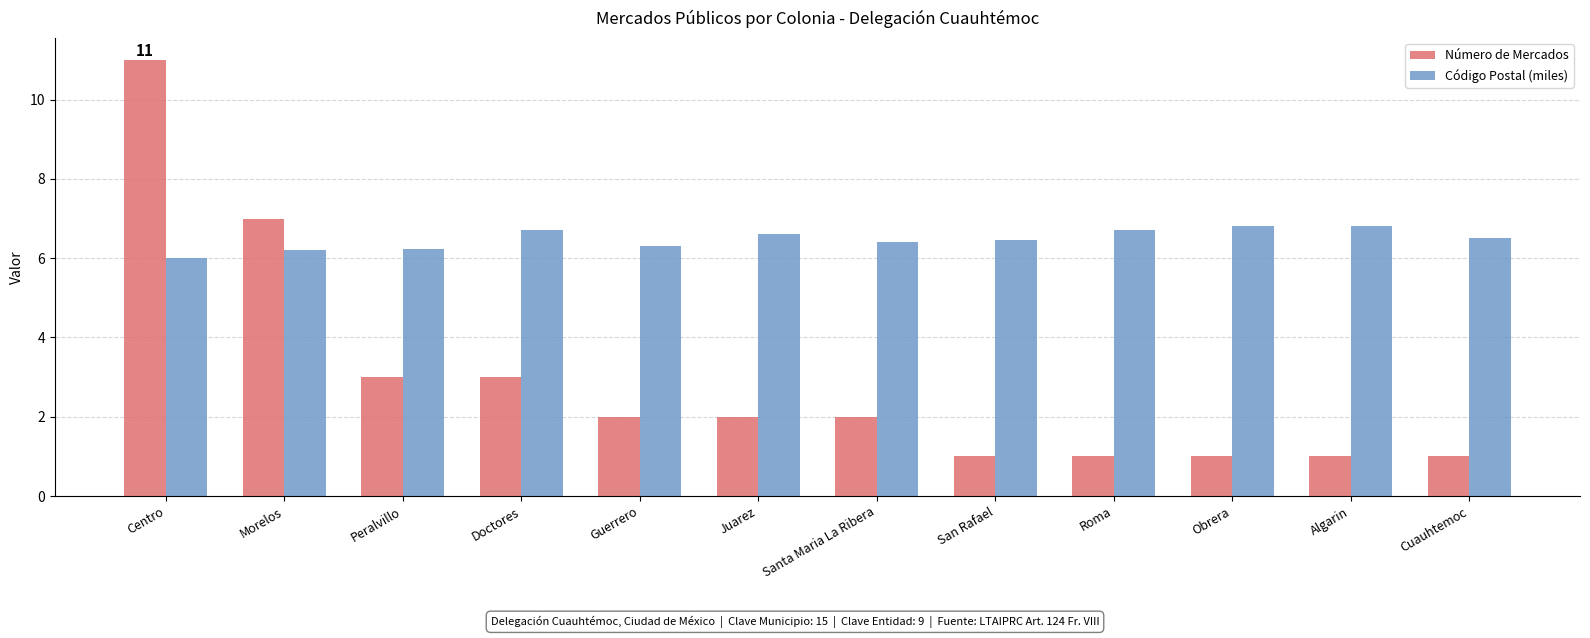

The value of Número de Mercados at San Rafael is 0.3. True or false?

False